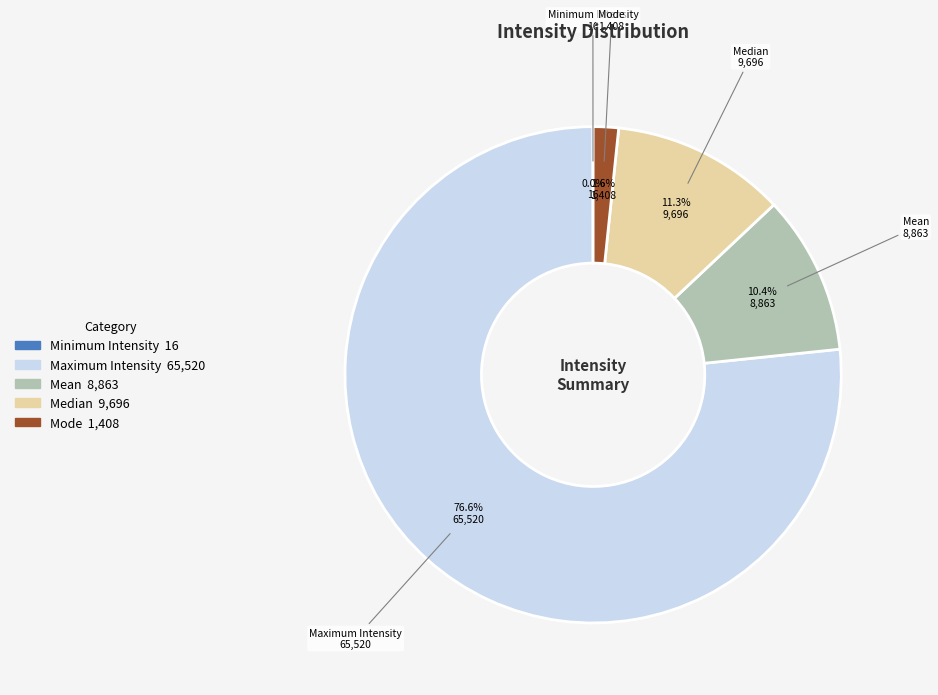

Which has a higher value, Mode or Maximum Intensity?

Maximum Intensity